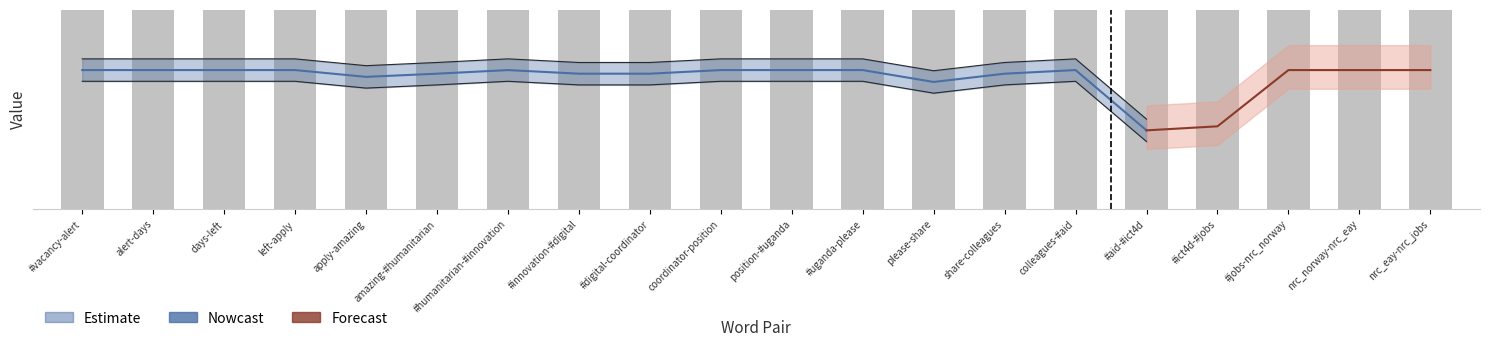

What is the total value across all series at #ict4d-#jobs?

15.3